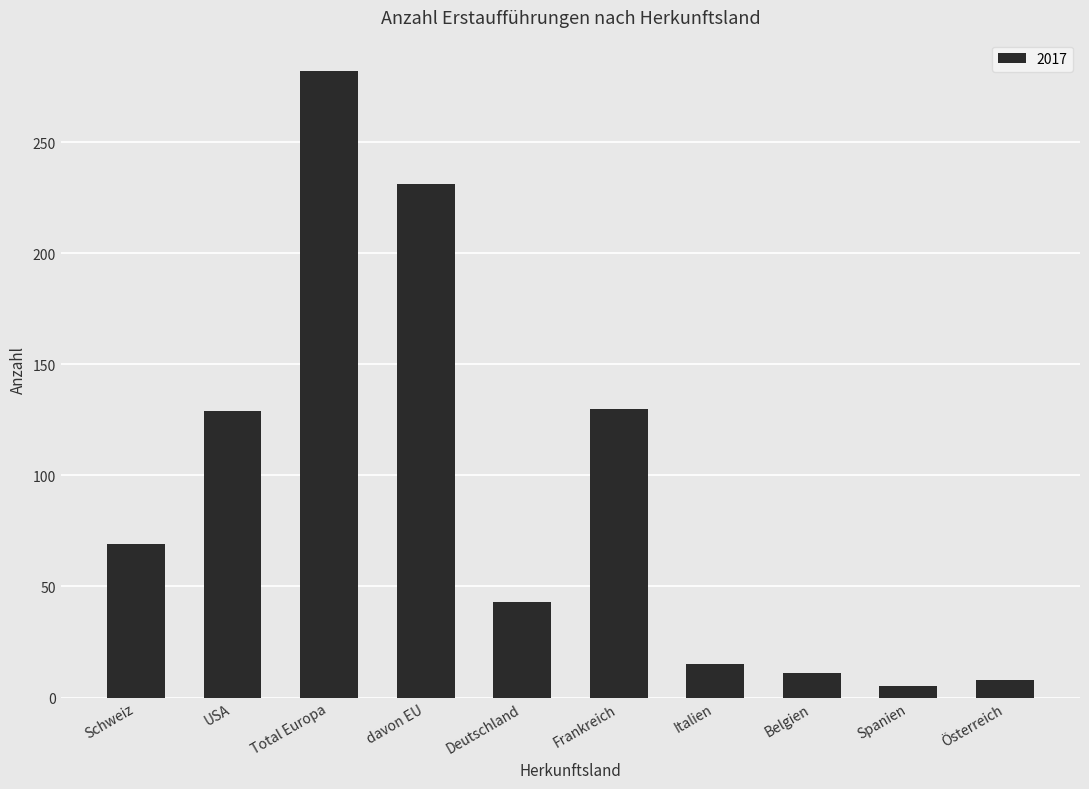

What is the label of the 1st bar from the left?

Schweiz